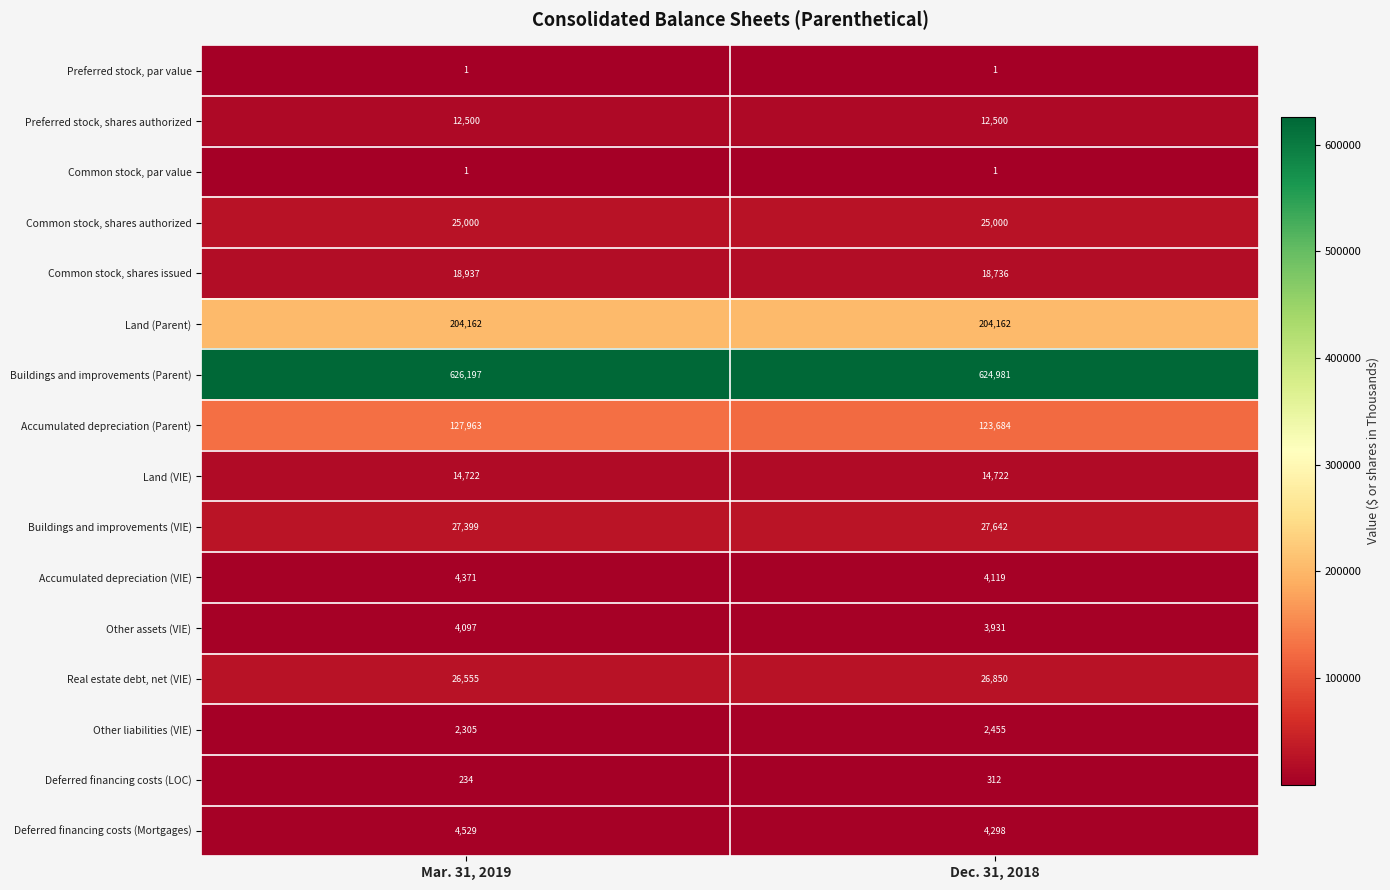

What is the sum of the Land (Parent) values at Dec. 31, 2018 and Mar. 31, 2019?

408324